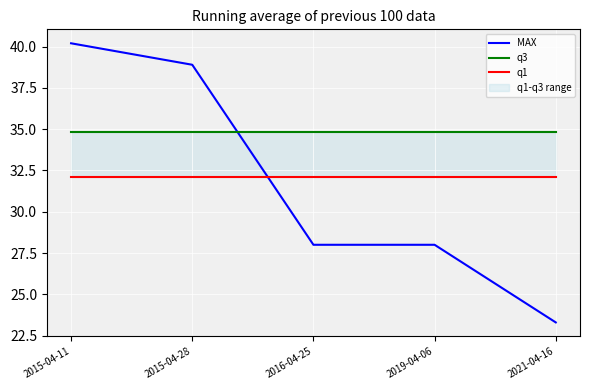

What is the smallest value displayed?

23.3